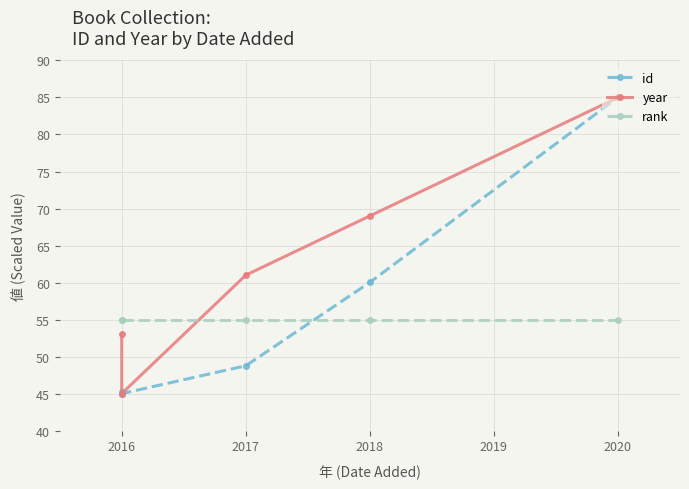

Reading left to right, what are all the values shown in this chart?

id: 45.2	45.0	48.8	60.0	85.0
year: 53.0	45.0	61.0	69.0	85.0
rank: 55.0	55.0	55.0	55.0	55.0